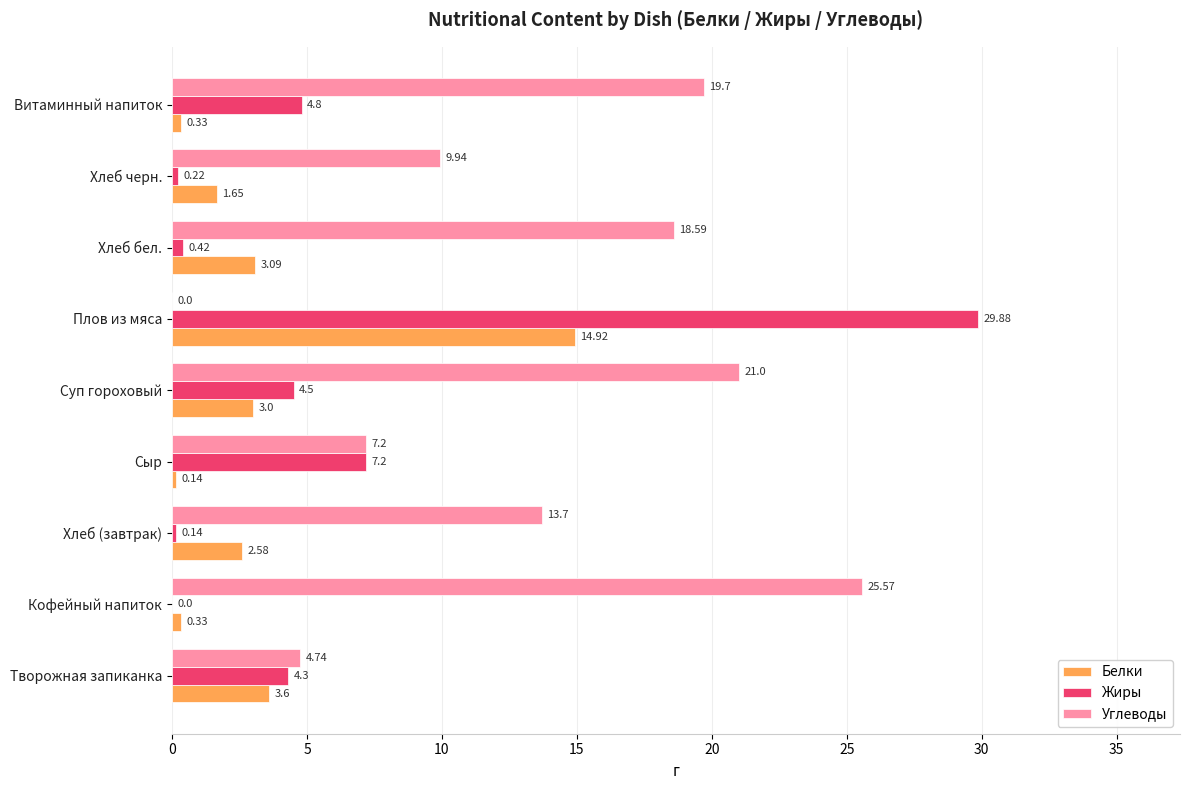

What is the sum of the Углеводы values at Витаминный напиток and Хлеб (завтрак)?

33.4